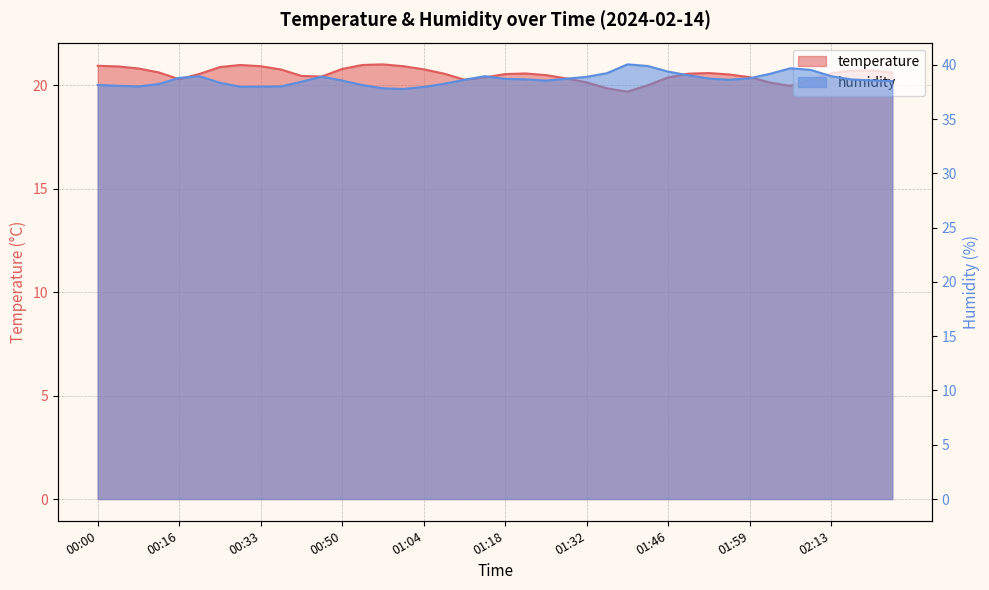

Rank the series at 01:32 from highest to lowest value.

humidity, temperature